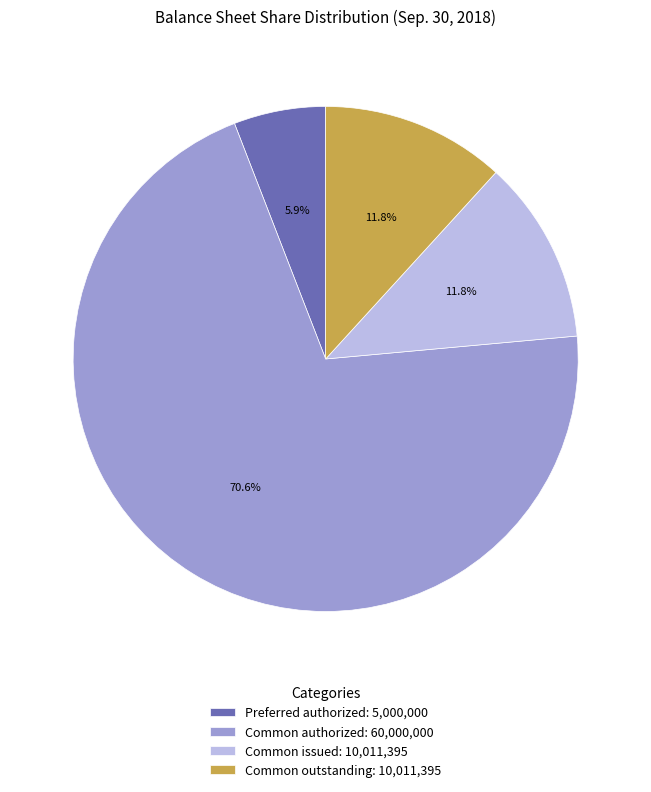

Combined, what portion of the pie is Common authorized: 60,000,000 and Common outstanding: 10,011,395?

82.3%